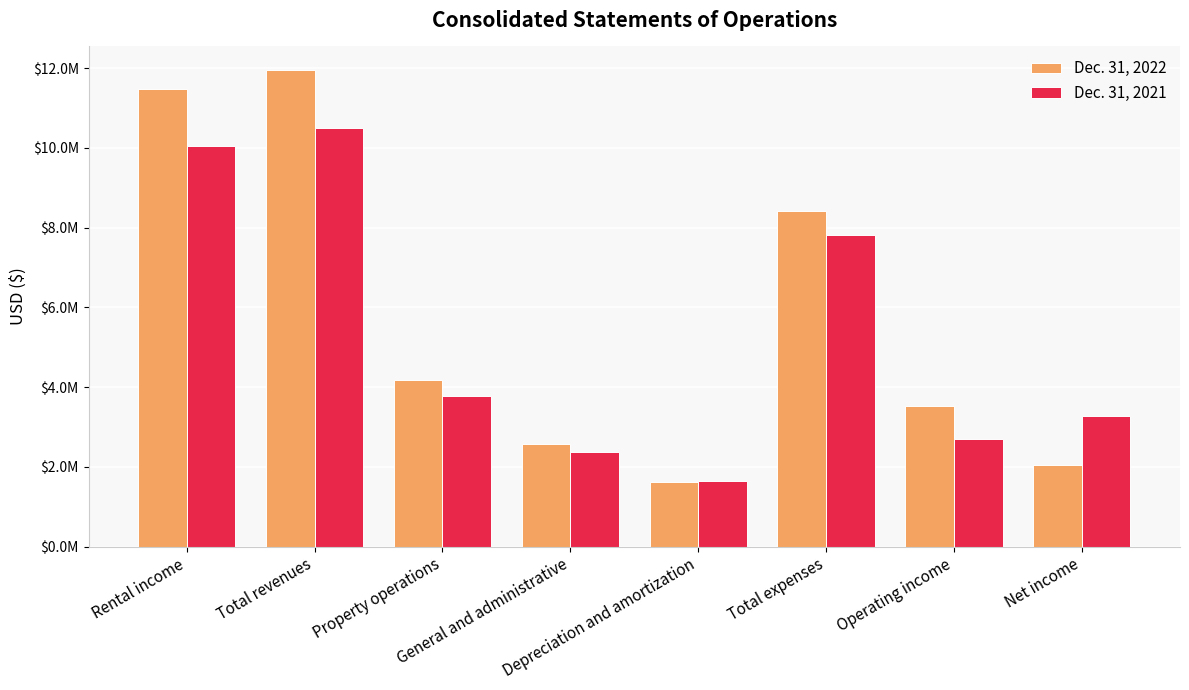

Reading right to left, extract all data points from this chart.

Dec. 31, 2022: 2057723	3527190	8417660	1619239	2580899	4169182	11944850	11485511
Dec. 31, 2021: 3281251	2684960	7823870	1631609	2369960	3776770	10508830	10051371